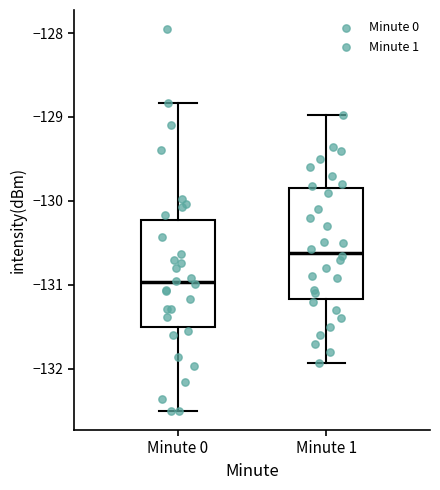

Reading left to right, read every box against the y-axis: the position of its median line, the range the box covers, and the ends of its whiskers. The values are not printed on the chart, so give them approximately, as read against the axis.

Minute 0: median -131.0, box -131.5 to -130.2, whiskers -132.5 to -128.8
Minute 1: median -130.6, box -131.2 to -129.8, whiskers -131.9 to -129.0